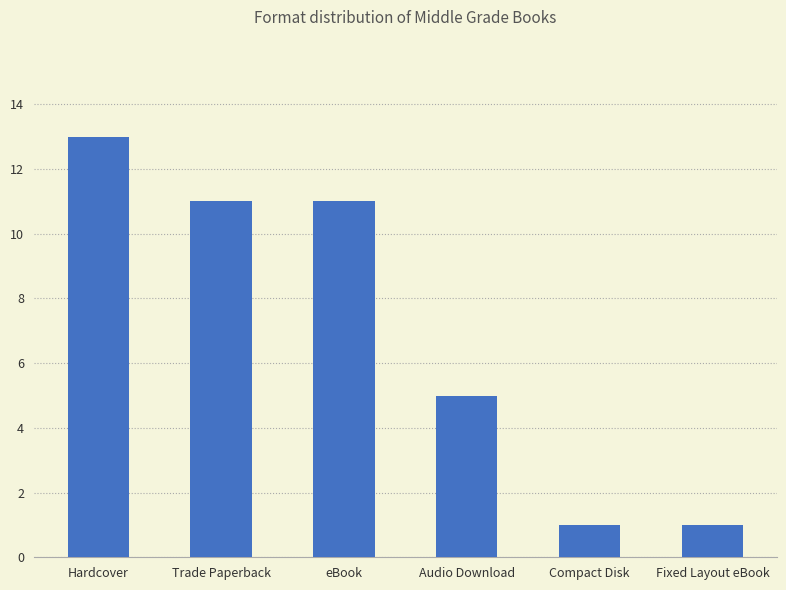

Reading left to right, extract all data points from this chart.

13	11	11	5	1	1